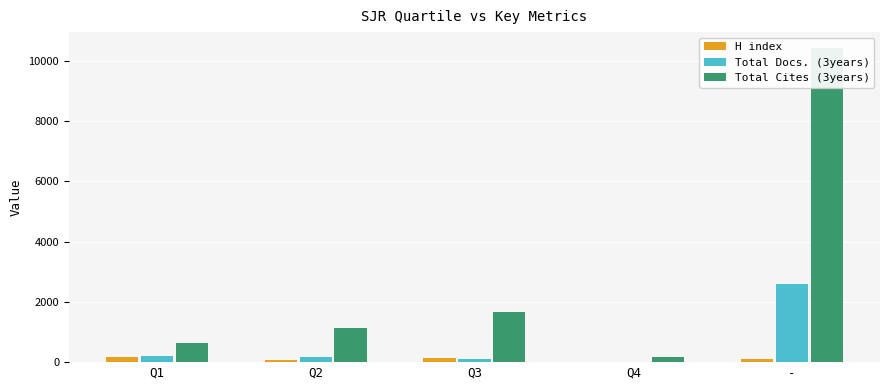

What is the sum of the Total Docs. (3years) values at - and Q3?

2693